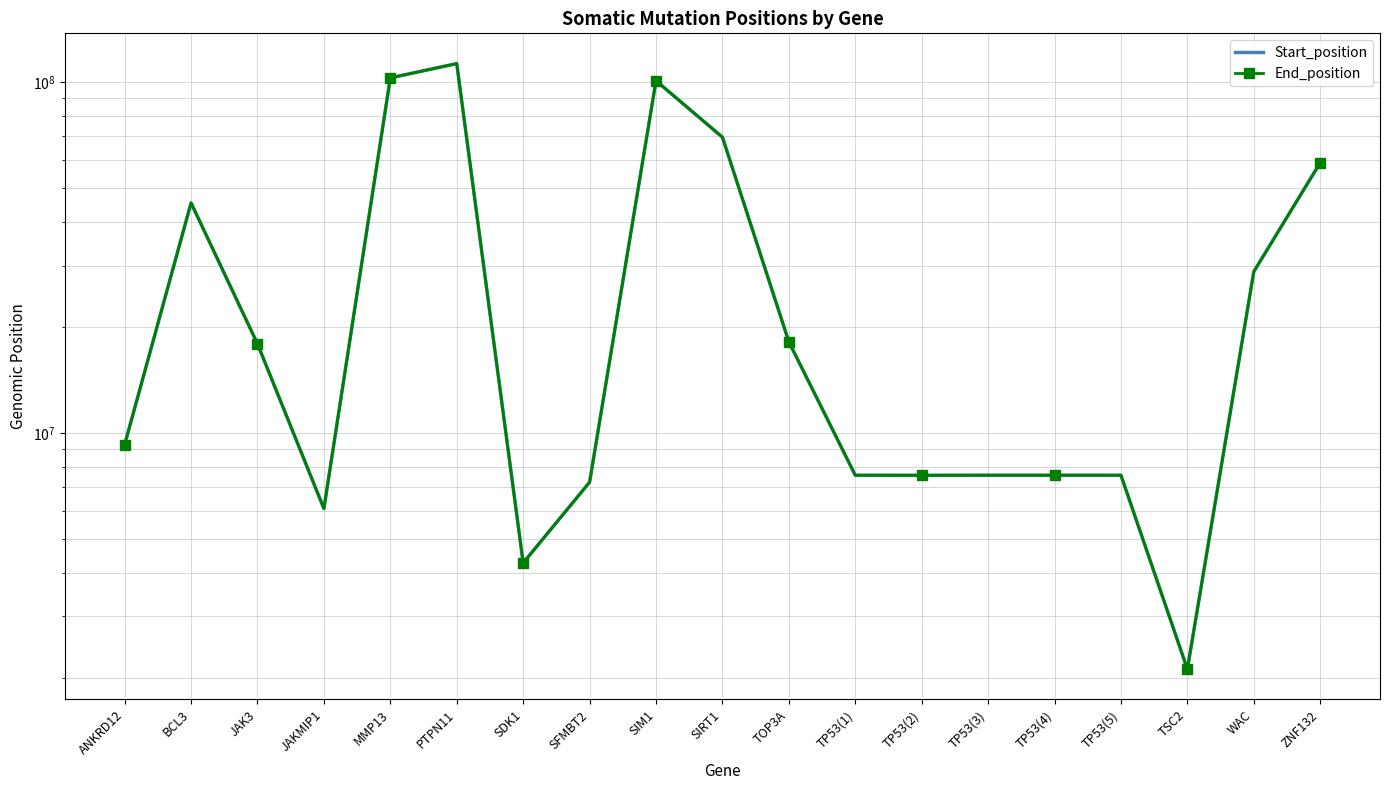

List the series in order of their overall mean, lowest first.

Start_position, End_position